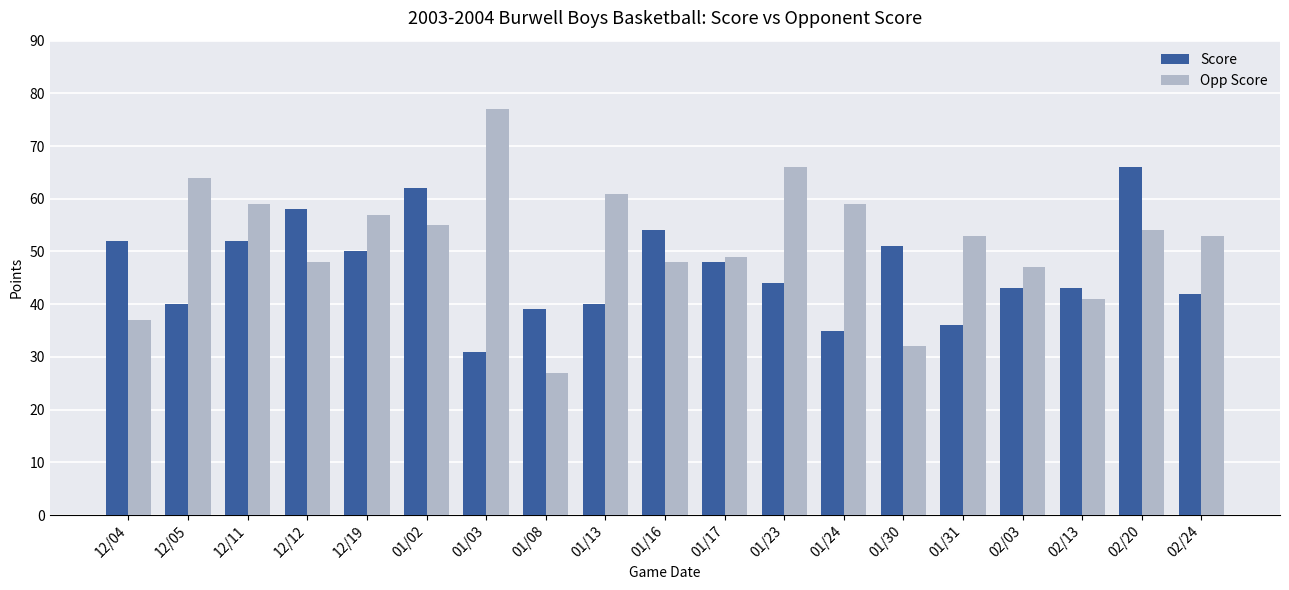

At how many categories does at least one series exceed 28?

19